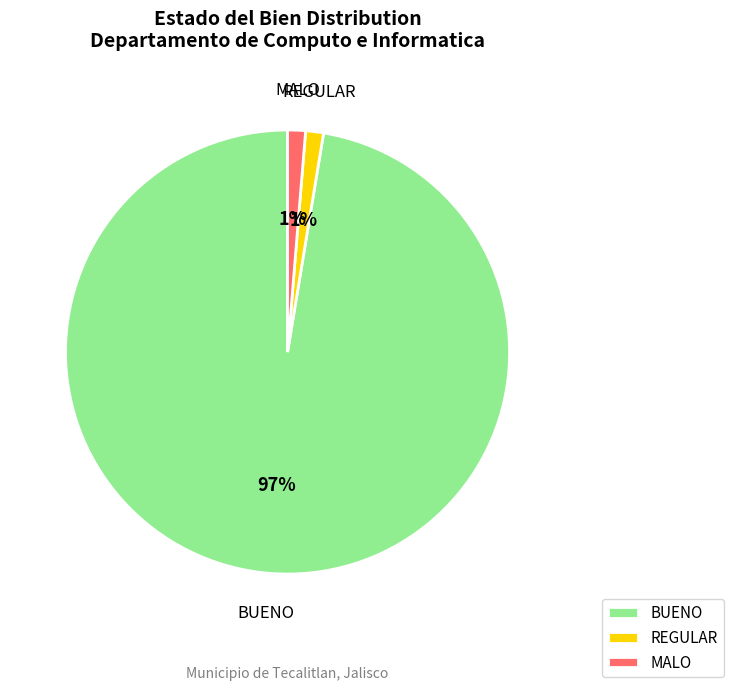

Combined, do BUENO and REGULAR account for over 50%?

Yes